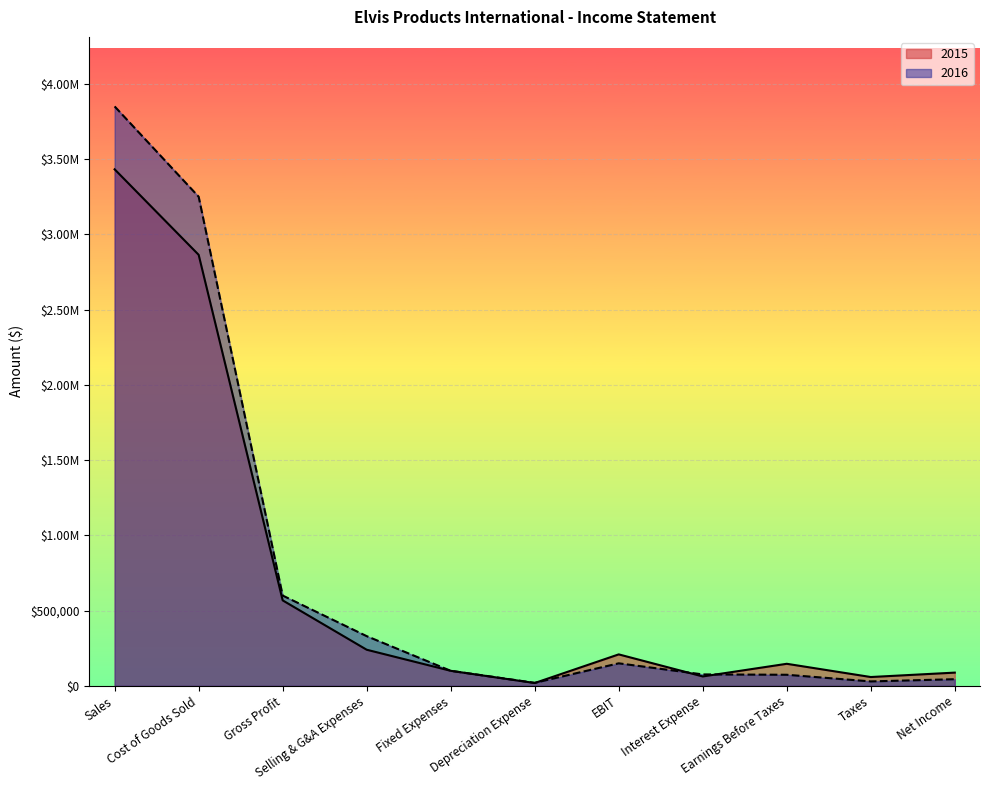

The 2016 series shows 197057 at EBIT. True or false?

False